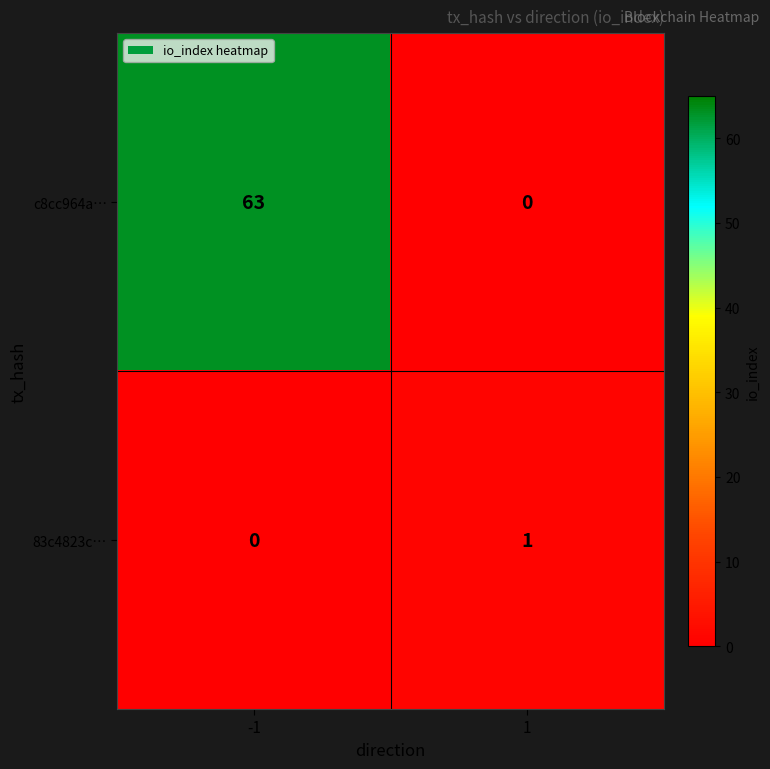

The 83c4823c… series shows 0 at -1. True or false?

True